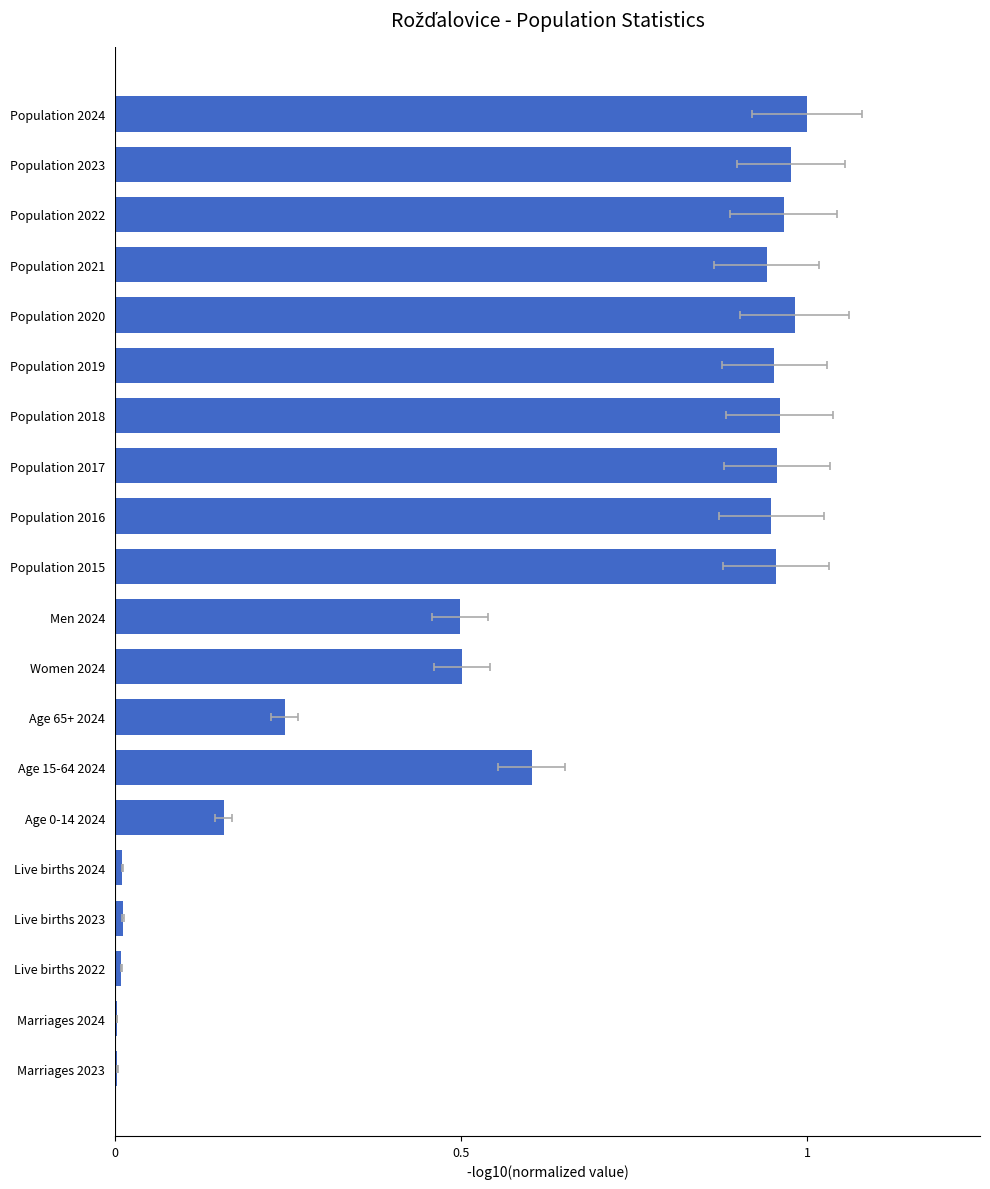

What is the difference between the maximum and minimum values?

1.0